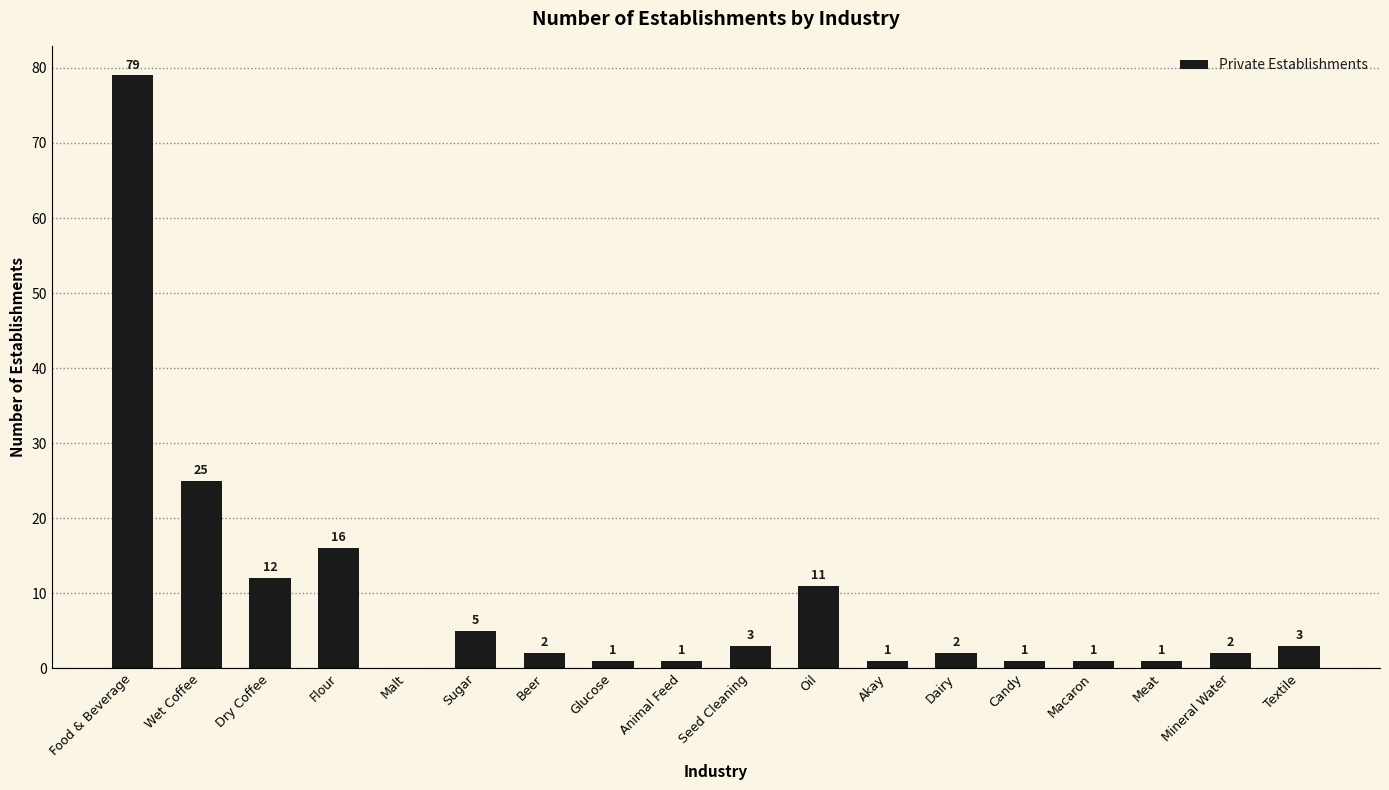

What is the approximate value at Textile, to the nearest 5?

5